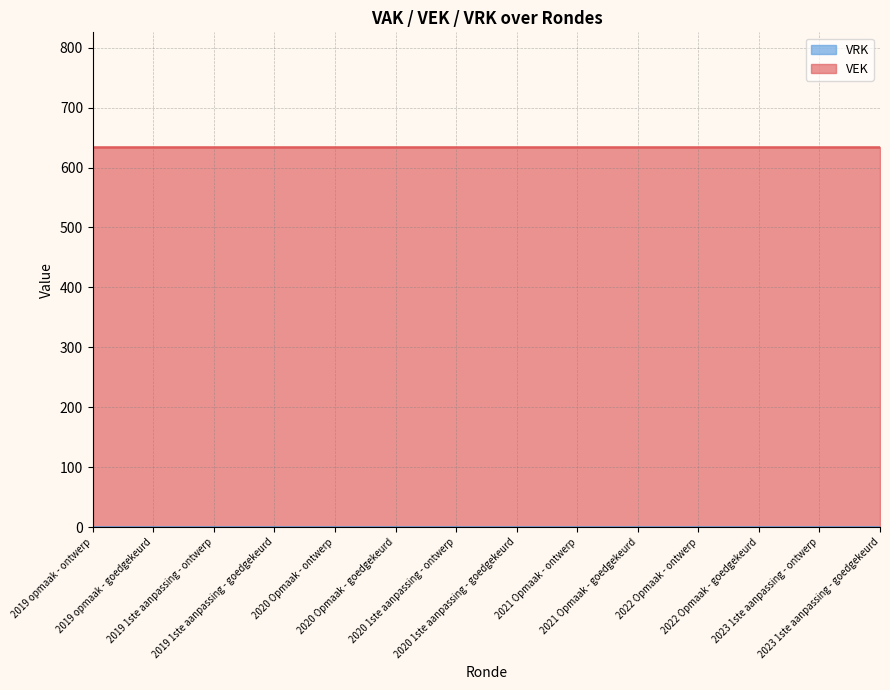

List the series in order of their peak value, lowest first.

VRK, VEK